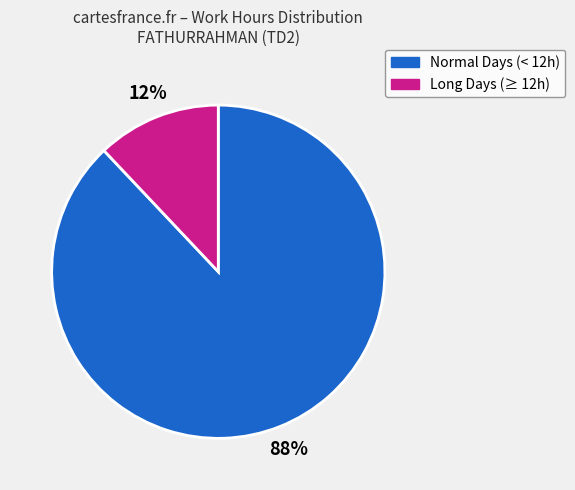

Is there any slice that represents more than half of the pie?

Yes